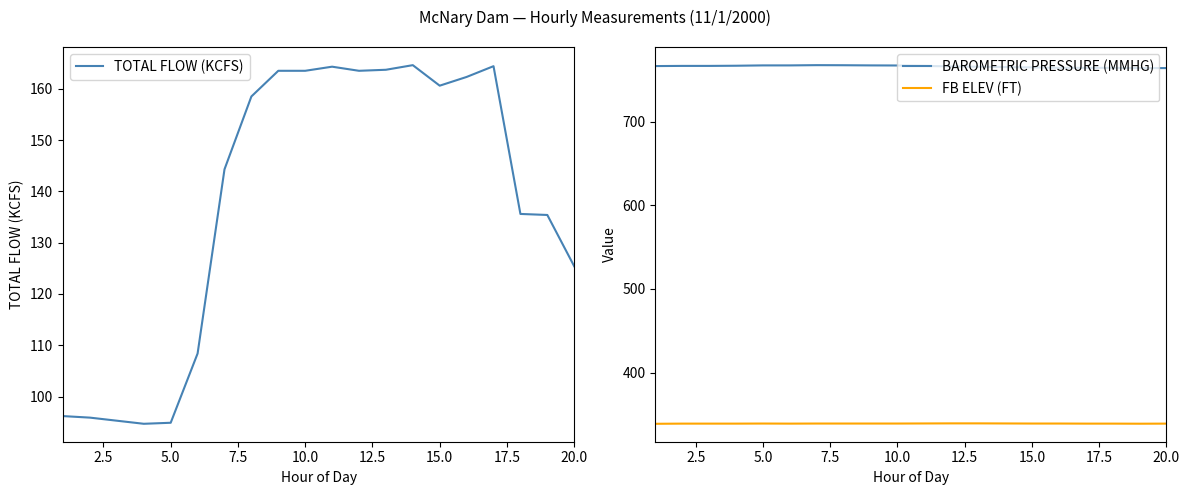

True or false: FB ELEV (FT) and BAROMETRIC PRESSURE (MMHG) intersect in this chart.

False